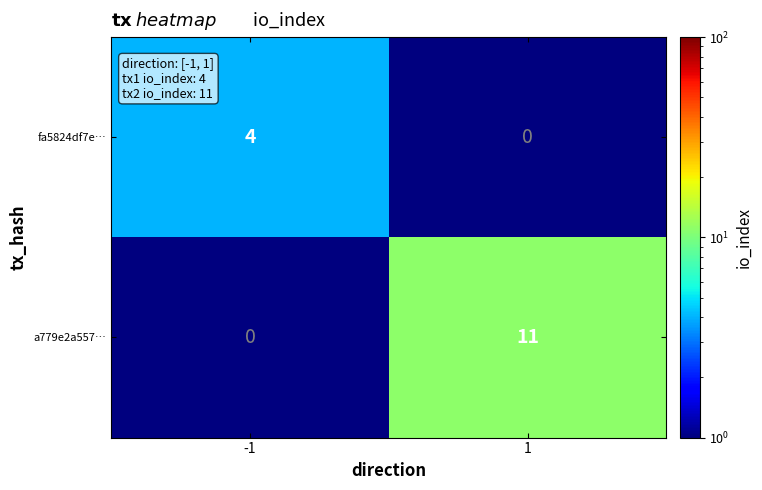

Which series changed the most between -1 and 1?

a779e2a557…